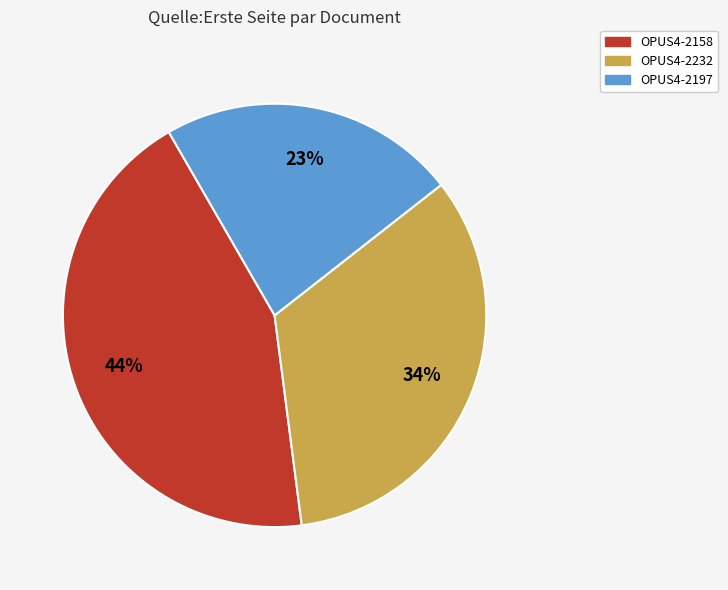

Does OPUS4-2197 account for over 50% of the chart?

No